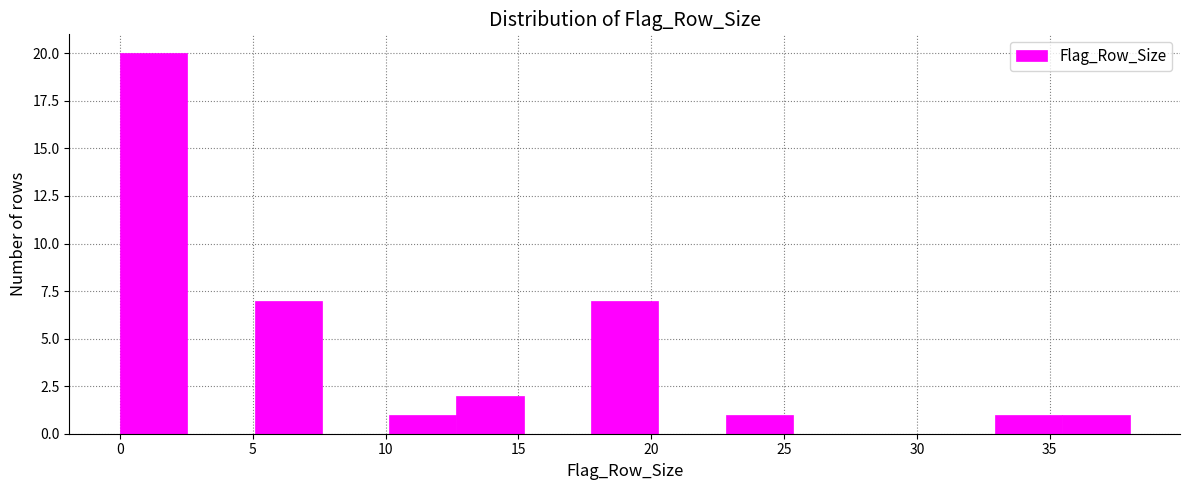

Which range on the x-axis has the tallest bar?

0.0 to 2.5